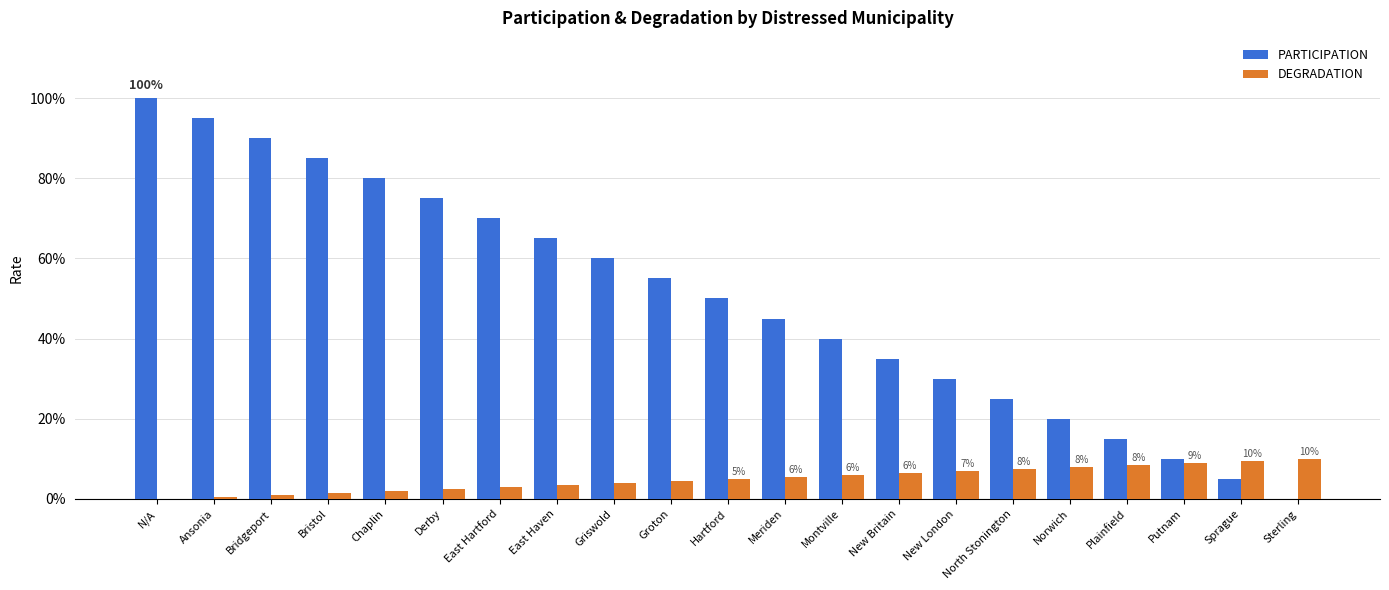

What is the value of the PARTICIPATION bar at the 11th from the left?

0.5